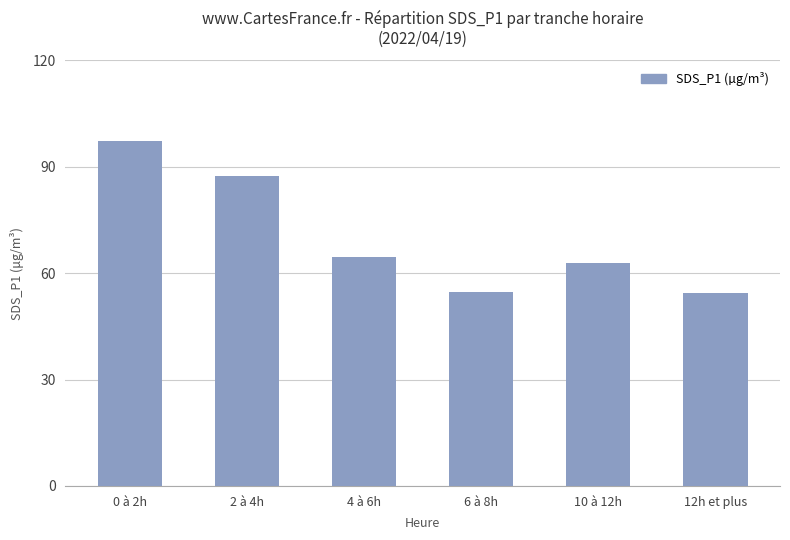

Is it true that the value at 0 à 2h is 97.2?

True